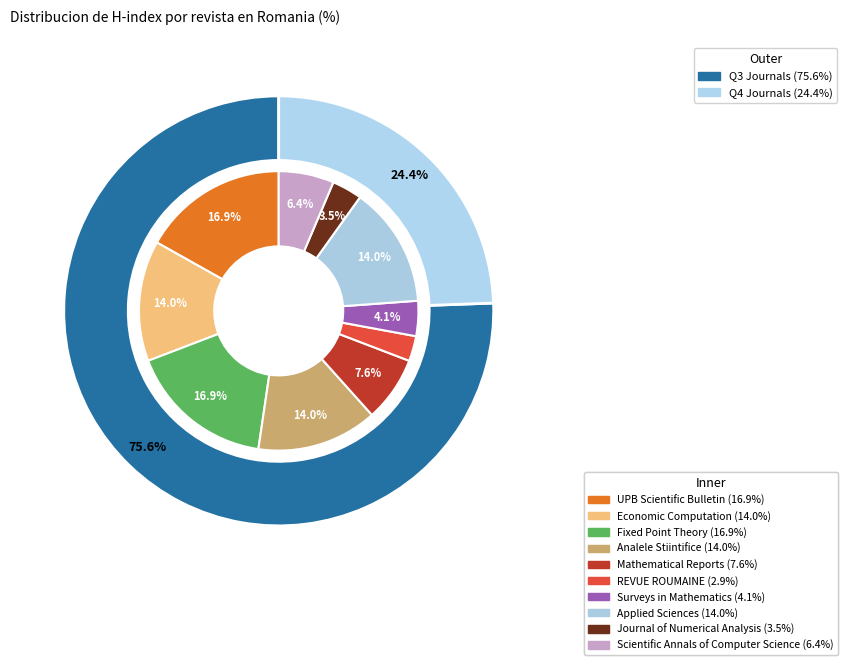

Does any single category account for the majority?

No